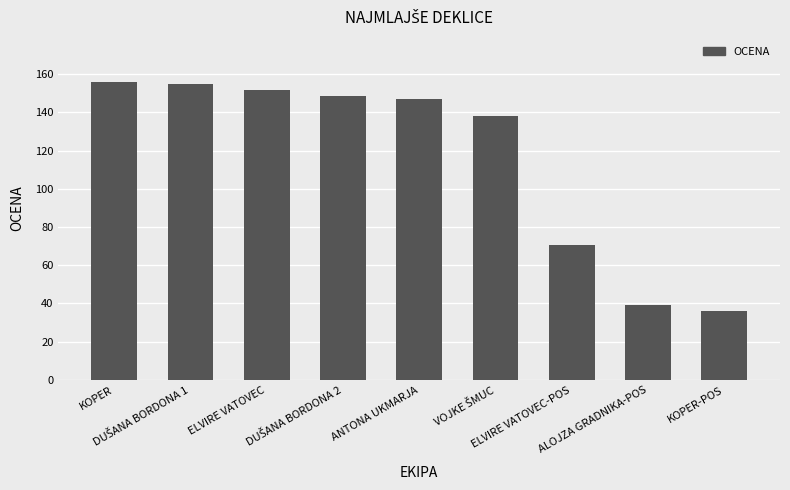

What position from the left is ALOJZA GRADNIKA-POS?

8